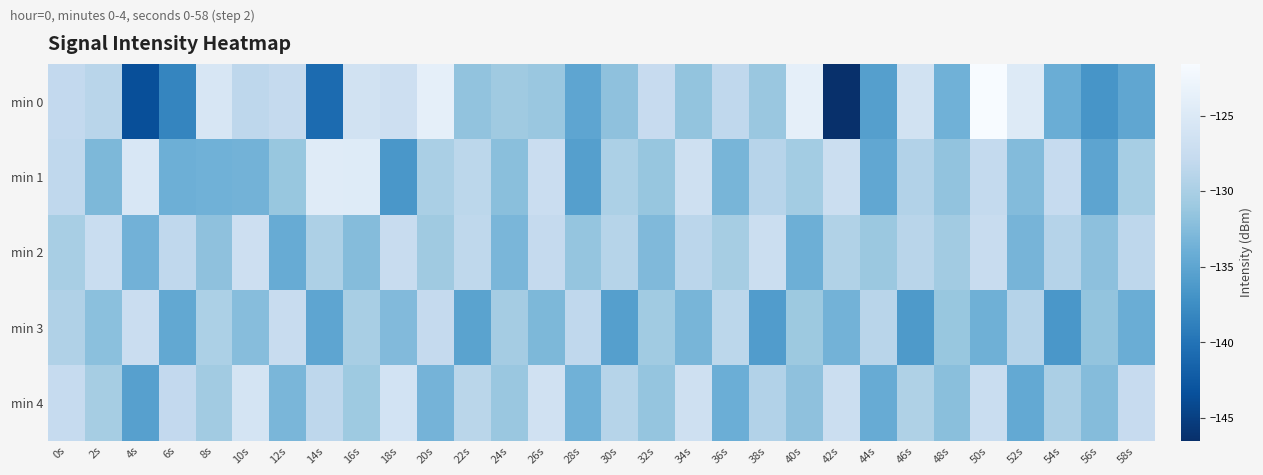

Which series has the largest range (max minus min)?

min 0